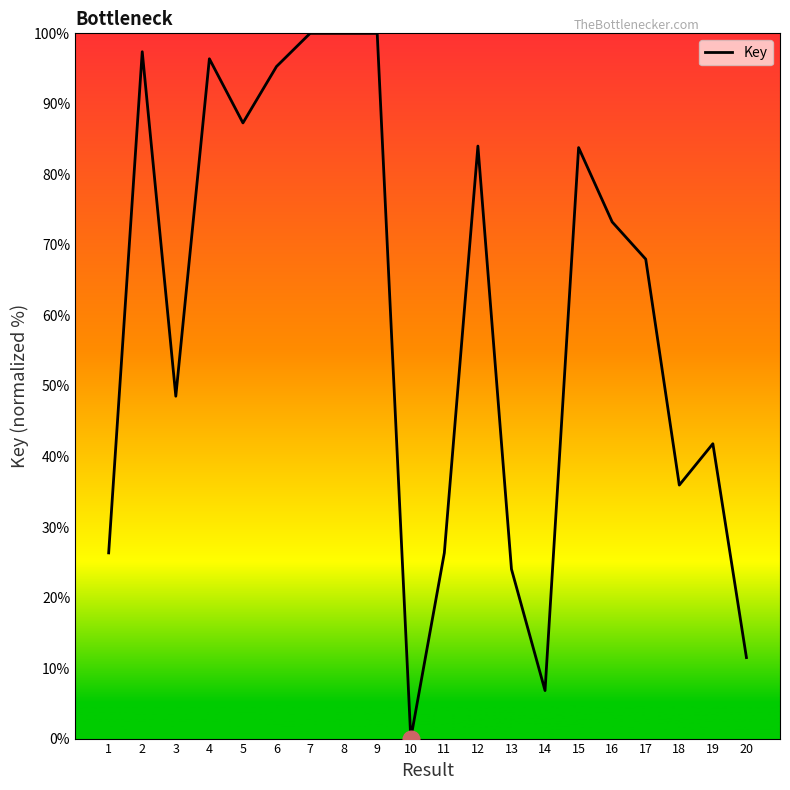

At which label is the value closest to 50?

3